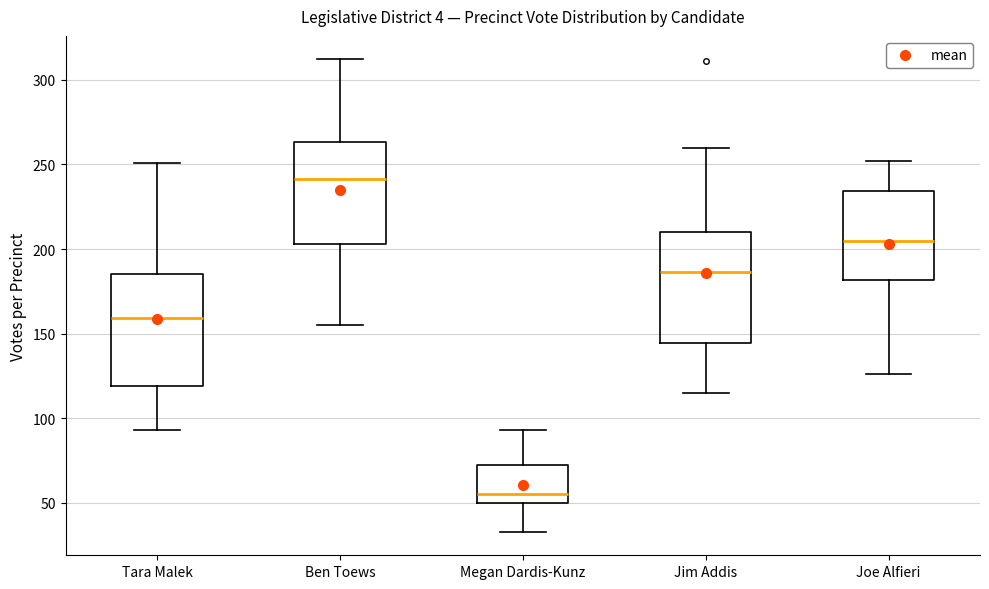

Reading left to right, read every box against the y-axis: the position of its median line, the range the box covers, and the ends of its whiskers. The values are not printed on the chart, so give them approximately, as read against the axis.

Tara Malek: median 160, box 120 to 185, whiskers 95 to 250
Ben Toews: median 240, box 205 to 265, whiskers 155 to 310
Megan Dardis-Kunz: median 55, box 50 to 70, whiskers 35 to 95
Jim Addis: median 185, box 145 to 210, whiskers 115 to 260
Joe Alfieri: median 205, box 180 to 235, whiskers 125 to 250